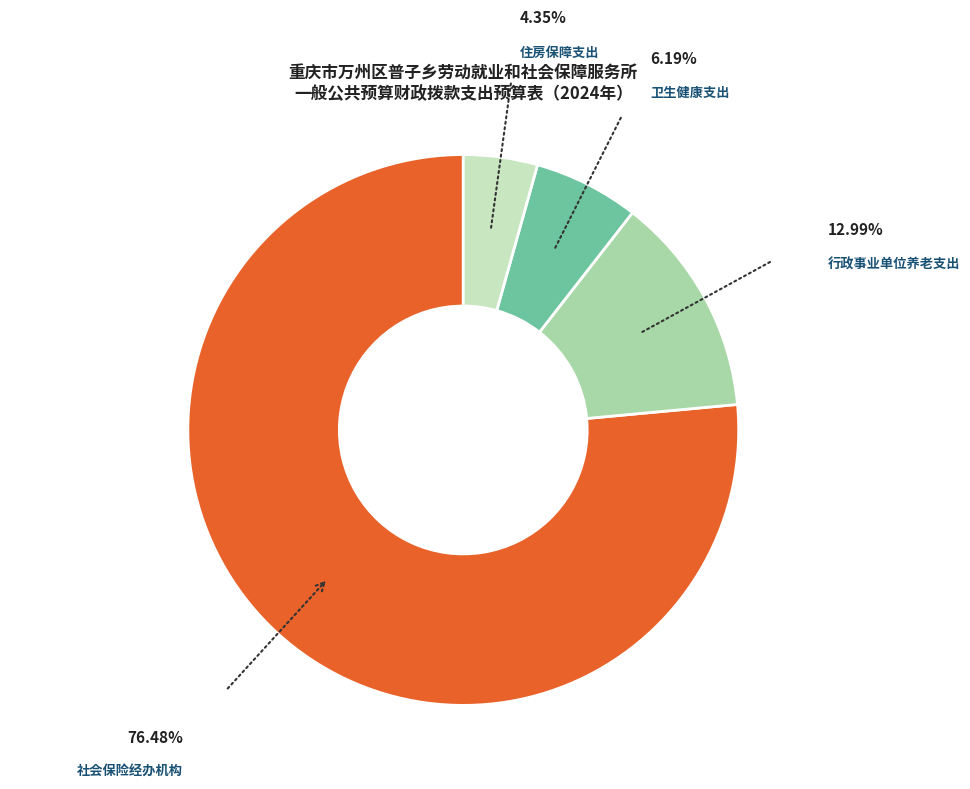

Is there a majority slice in this chart?

Yes